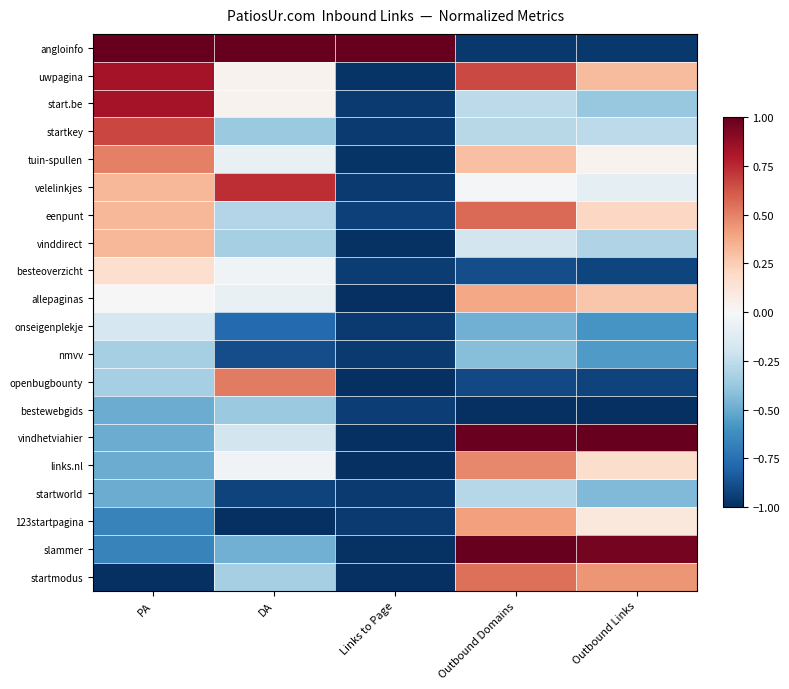

Reading left to right, list all the values displayed in this chart.

angloinfo: PA=1.0	DA=1.0	Links to Page=1.0	Outbound Domains=-1.0	Outbound Links=-1.0
uwpagina: PA=0.8	DA=0.0	Links to Page=-1.0	Outbound Domains=0.7	Outbound Links=0.3
start.be: PA=0.8	DA=0.0	Links to Page=-1.0	Outbound Domains=-0.3	Outbound Links=-0.4
startkey: PA=0.7	DA=-0.4	Links to Page=-1.0	Outbound Domains=-0.3	Outbound Links=-0.3
tuin-spullen: PA=0.5	DA=-0.1	Links to Page=-1.0	Outbound Domains=0.3	Outbound Links=0.0
velelinkjes: PA=0.3	DA=0.7	Links to Page=-1.0	Outbound Domains=-0.0	Outbound Links=-0.1
eenpunt: PA=0.3	DA=-0.3	Links to Page=-0.9	Outbound Domains=0.6	Outbound Links=0.2
vinddirect: PA=0.3	DA=-0.3	Links to Page=-1.0	Outbound Domains=-0.2	Outbound Links=-0.3
besteoverzicht: PA=0.2	DA=-0.0	Links to Page=-0.9	Outbound Domains=-0.9	Outbound Links=-0.9
allepaginas: PA=0.0	DA=-0.1	Links to Page=-1.0	Outbound Domains=0.4	Outbound Links=0.3
onseigenplekje: PA=-0.2	DA=-0.8	Links to Page=-1.0	Outbound Domains=-0.5	Outbound Links=-0.6
nmvv: PA=-0.3	DA=-0.9	Links to Page=-1.0	Outbound Domains=-0.4	Outbound Links=-0.6
openbugbounty: PA=-0.3	DA=0.5	Links to Page=-1.0	Outbound Domains=-0.9	Outbound Links=-0.9
bestewebgids: PA=-0.5	DA=-0.4	Links to Page=-0.9	Outbound Domains=-1.0	Outbound Links=-1.0
vindhetviahier: PA=-0.5	DA=-0.2	Links to Page=-1.0	Outbound Domains=1.0	Outbound Links=1.0
links.nl: PA=-0.5	DA=-0.0	Links to Page=-1.0	Outbound Domains=0.5	Outbound Links=0.2
startworld: PA=-0.5	DA=-0.9	Links to Page=-1.0	Outbound Domains=-0.3	Outbound Links=-0.4
123startpagina: PA=-0.7	DA=-1.0	Links to Page=-1.0	Outbound Domains=0.4	Outbound Links=0.1
slammer: PA=-0.7	DA=-0.5	Links to Page=-1.0	Outbound Domains=1.0	Outbound Links=1.0
startmodus: PA=-1.0	DA=-0.3	Links to Page=-1.0	Outbound Domains=0.6	Outbound Links=0.4